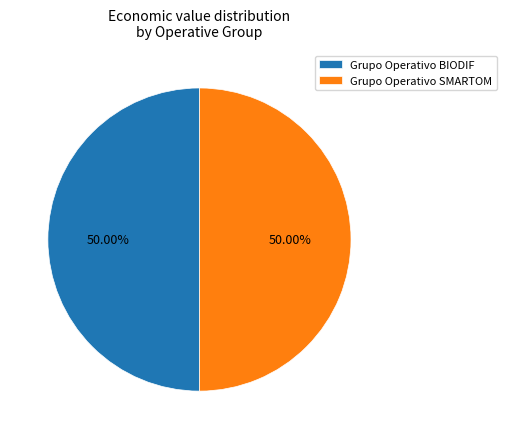

To the nearest percent, what portion does Grupo Operativo BIODIF represent?

50%